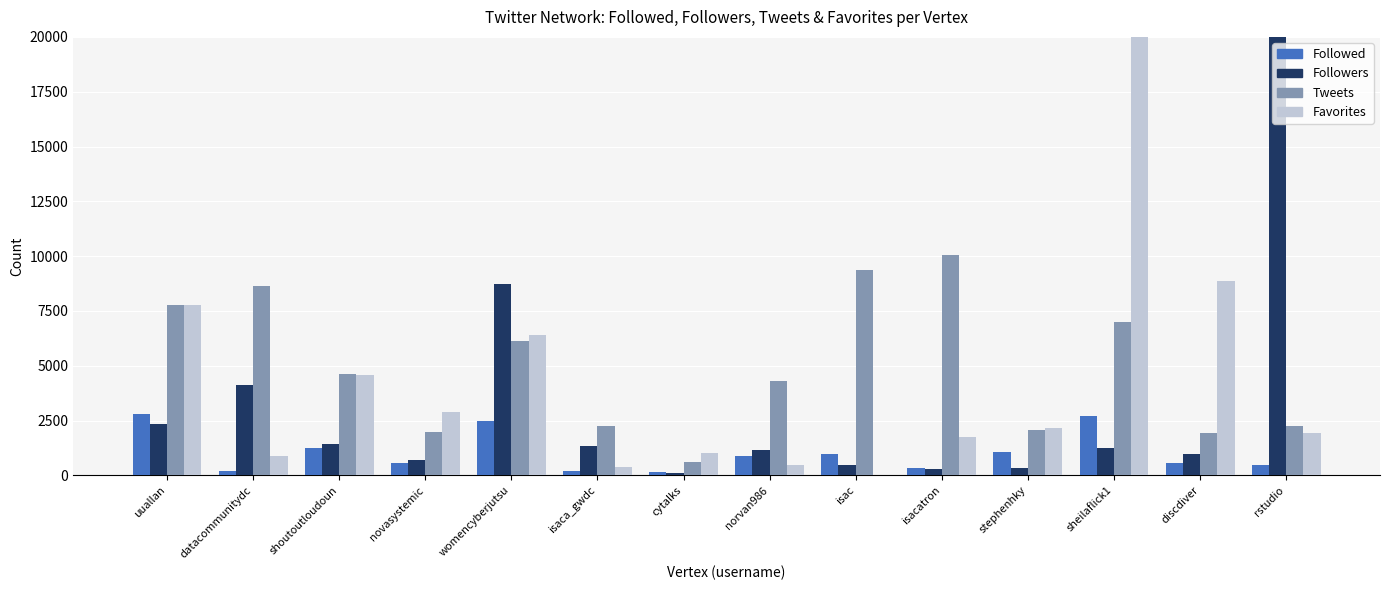

How many distinct data groups are displayed?

4